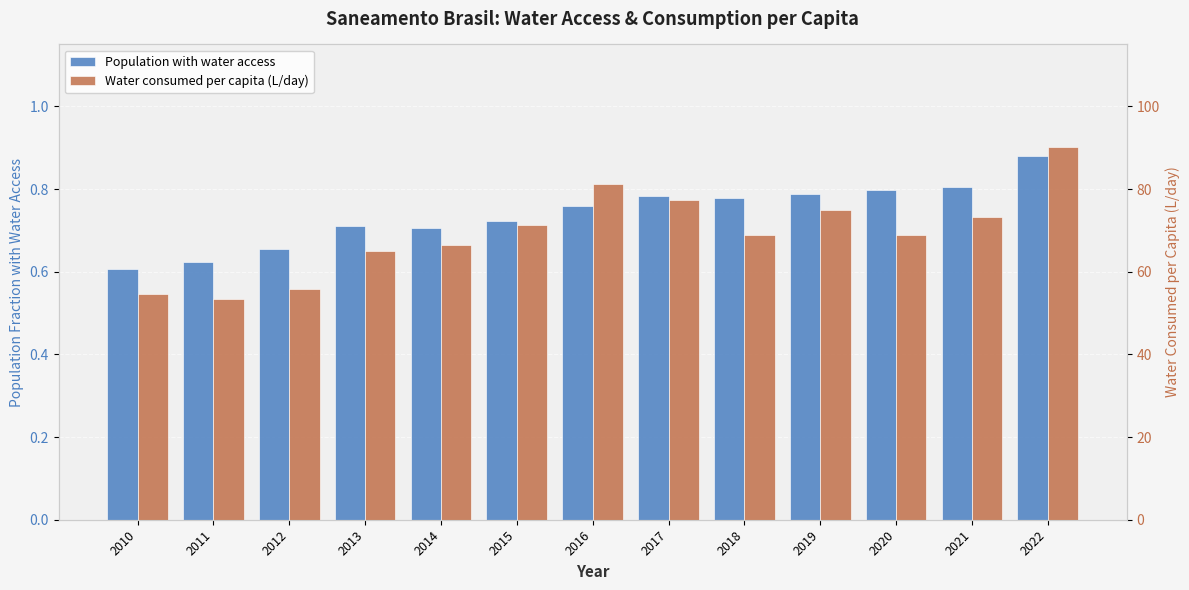

How many values in the Water consumed per capita (L/day) series exceed 68?

8